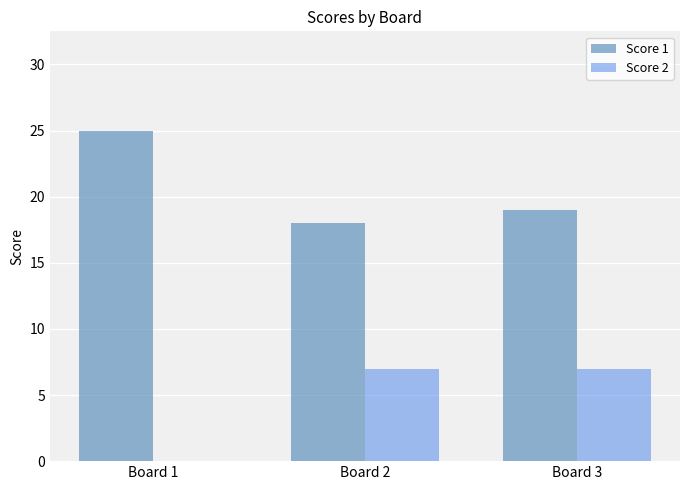

How many series are shown in this chart?

2